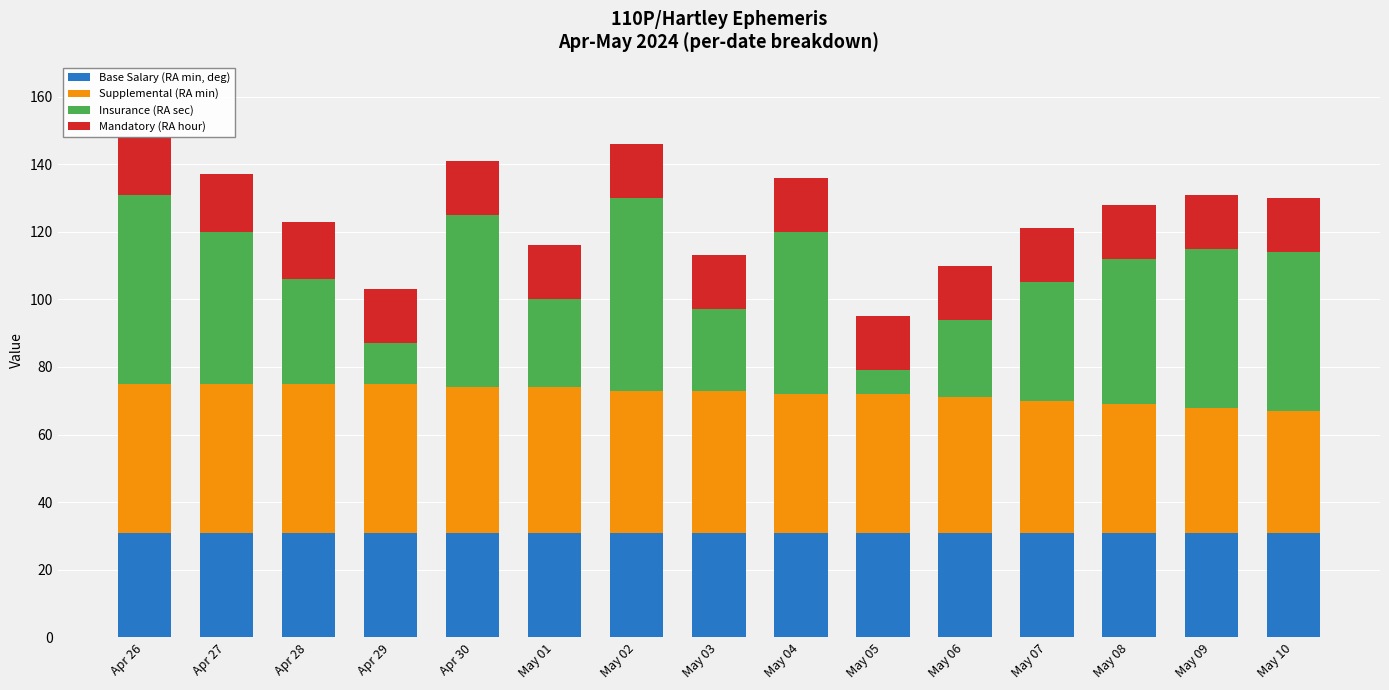

What is the maximum value for Base Salary (RA min, deg)?

31